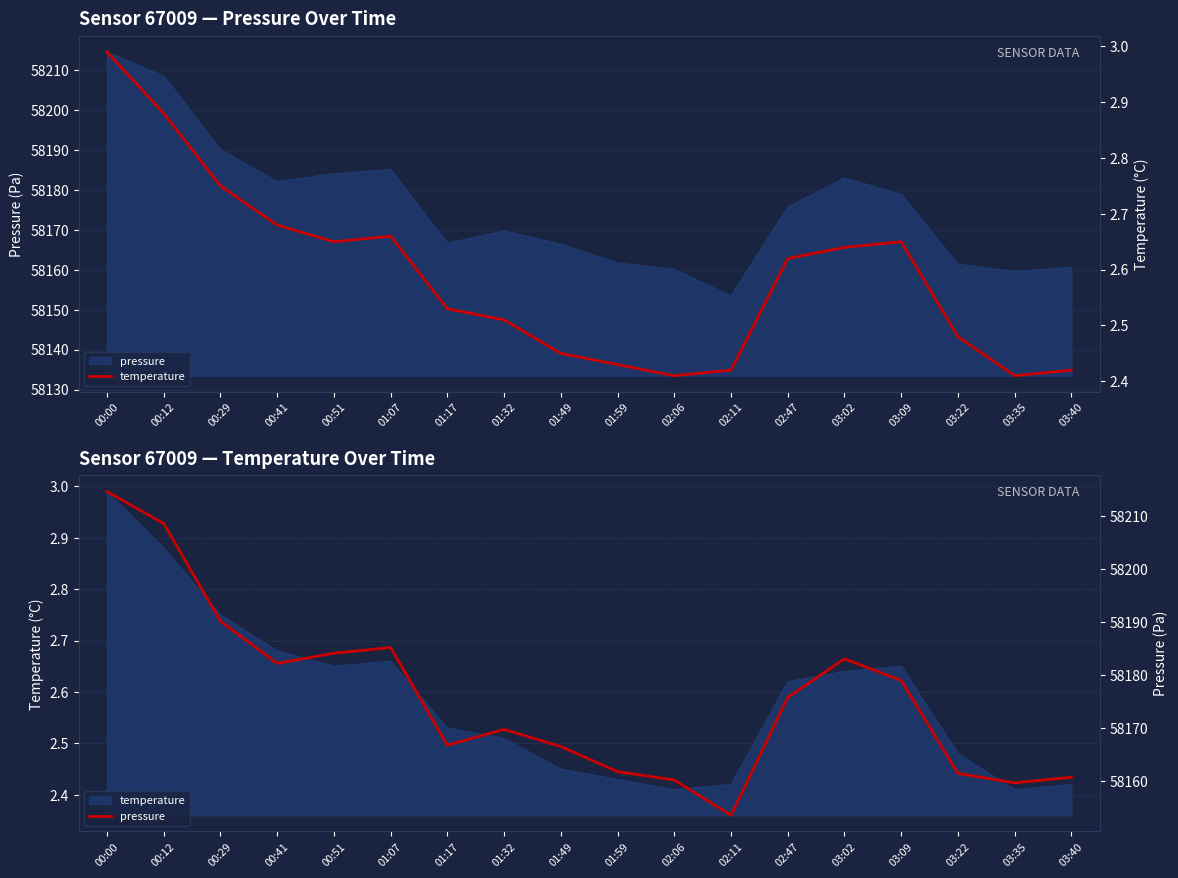

What is the label of the 4th point from the left?

00:41